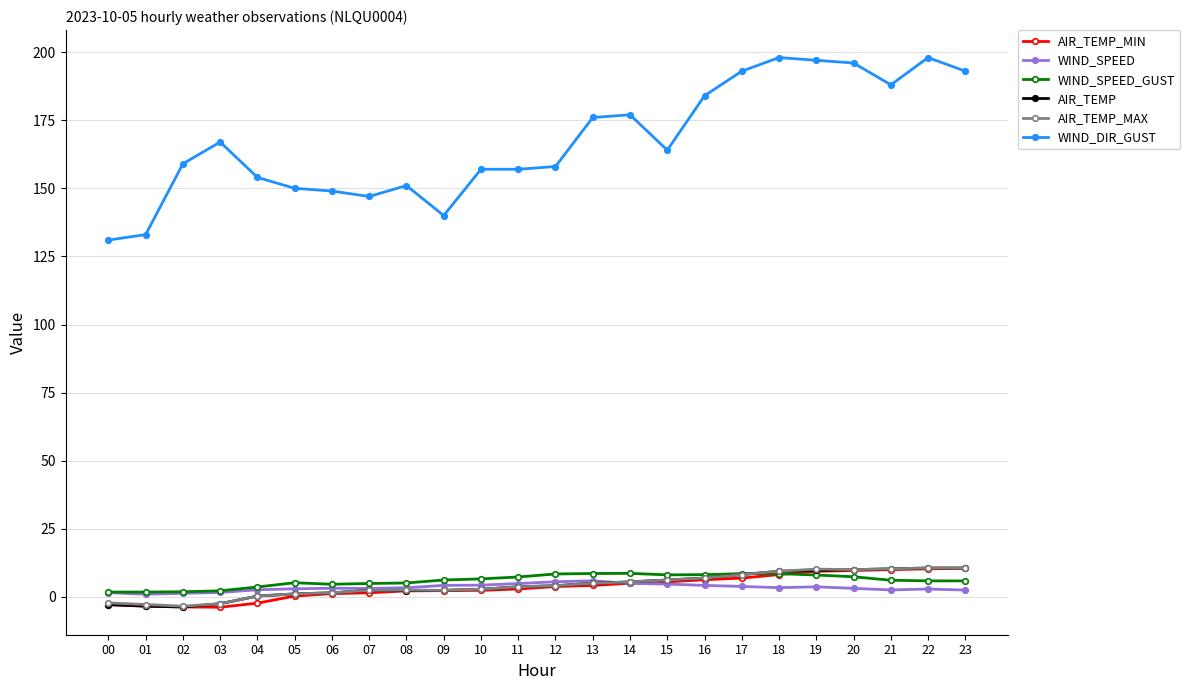

True or false: AIR_TEMP has a value of 1.5 at 06.

True